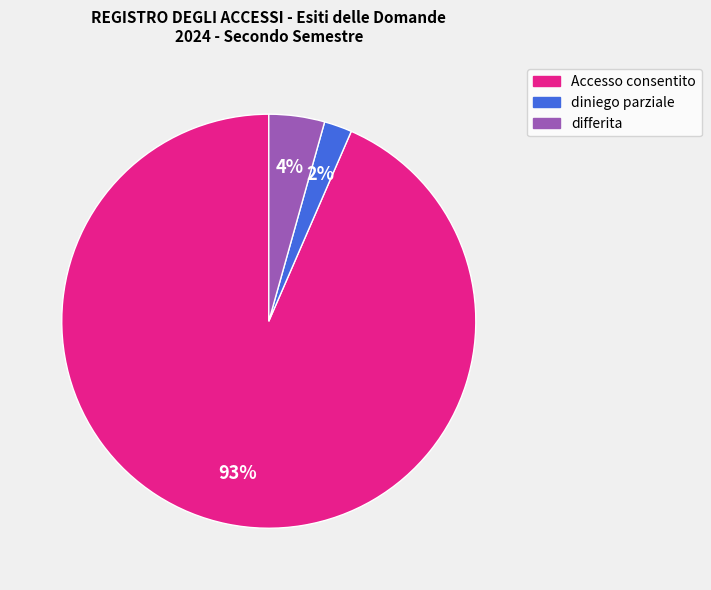

To the nearest percent, what portion does diniego parziale represent?

2%